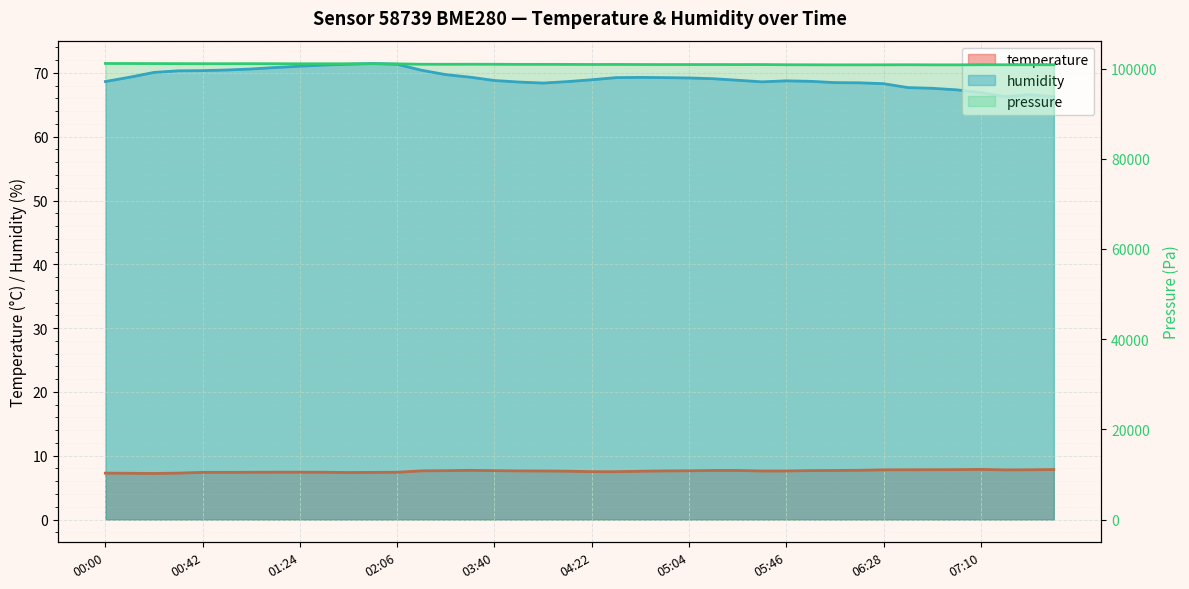

True or false: temperature and humidity intersect in this chart.

False